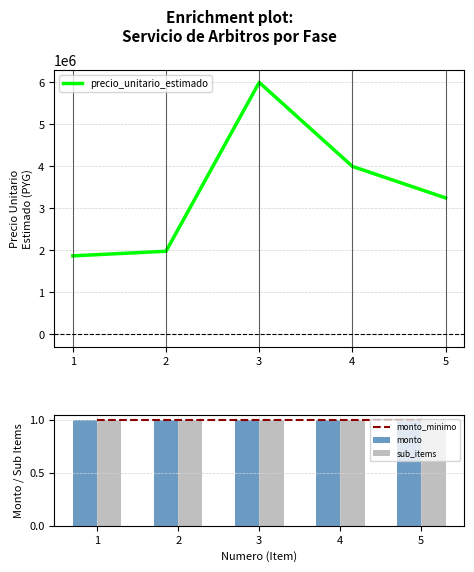

Reading left to right, transcribe all the data shown in this chart.

precio_unitario_estimado: 1870000	1980000	6000000	4000000	3250000
monto_minimo: 1	1	1	1	1
monto: 1	1	1	1	1
sub_items: 1	1	1	1	1